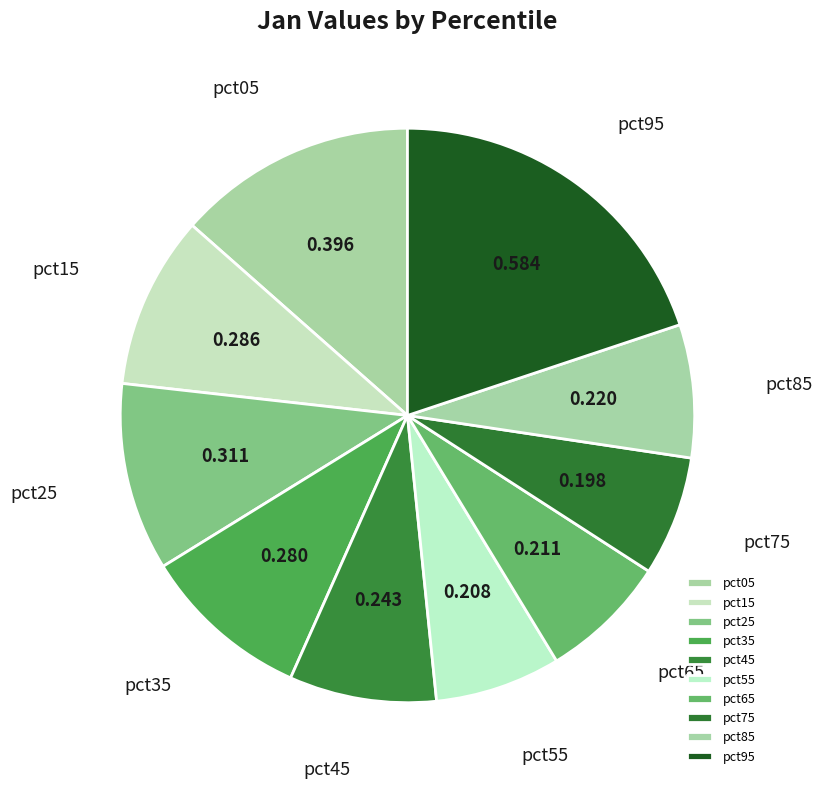

Combined, do pct15 and pct05 account for over 50%?

No